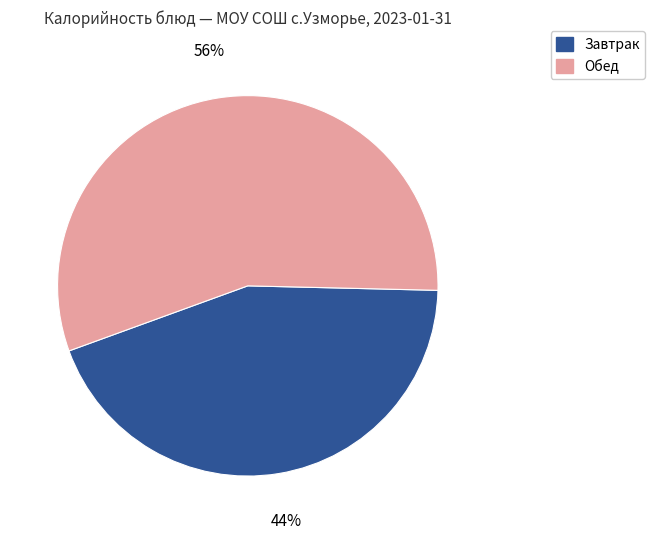

How many segments does this pie chart have?

2